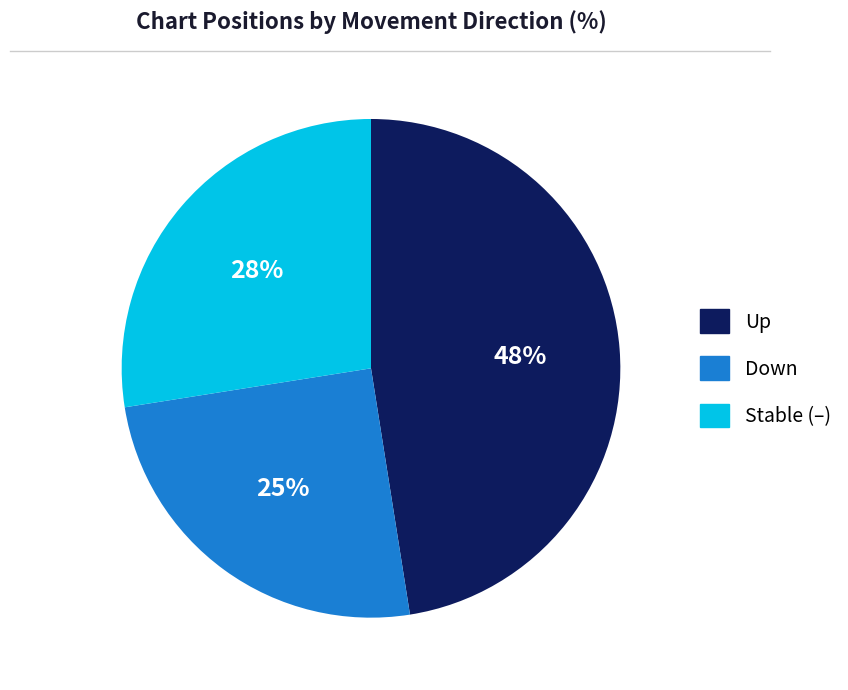

Count the number of slices in the pie.

3